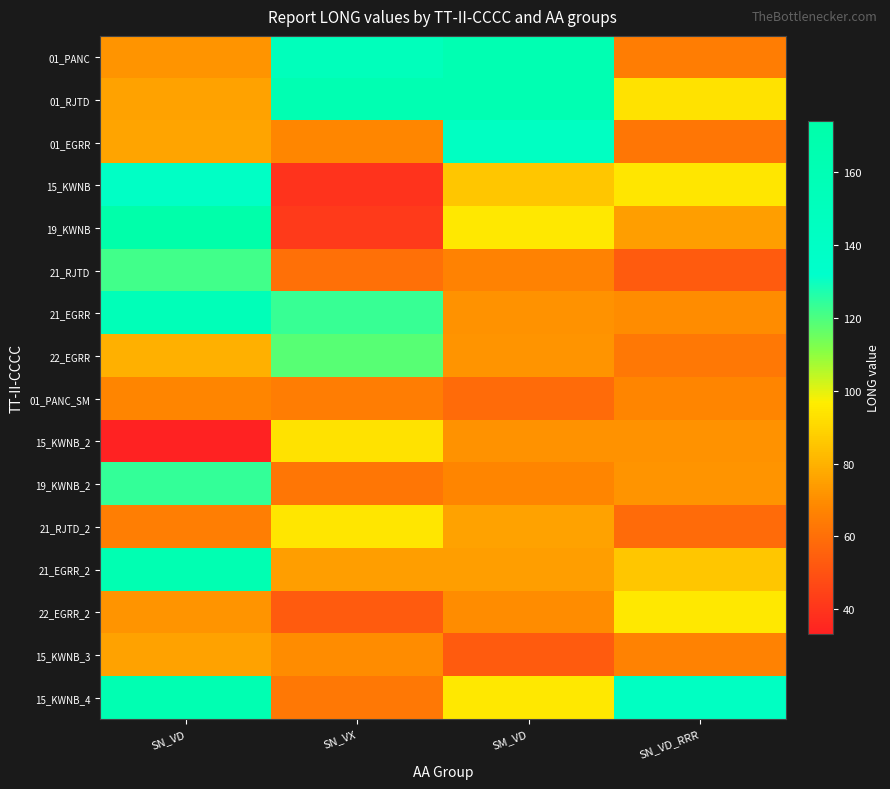

What is the difference between the highest and lowest values at SN_VD_RRR?

89.6